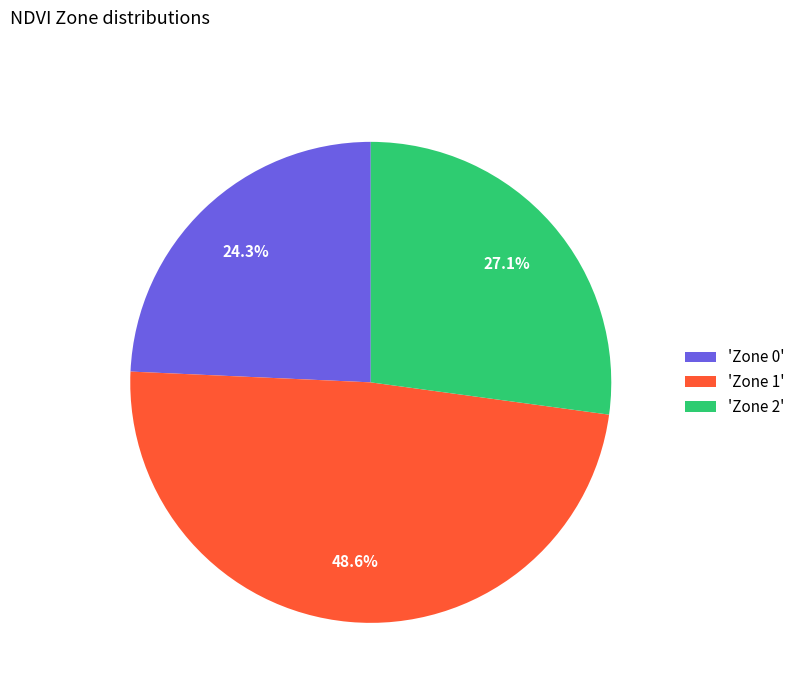

Rank the categories by value from highest to lowest.

'Zone 1', 'Zone 2', 'Zone 0'